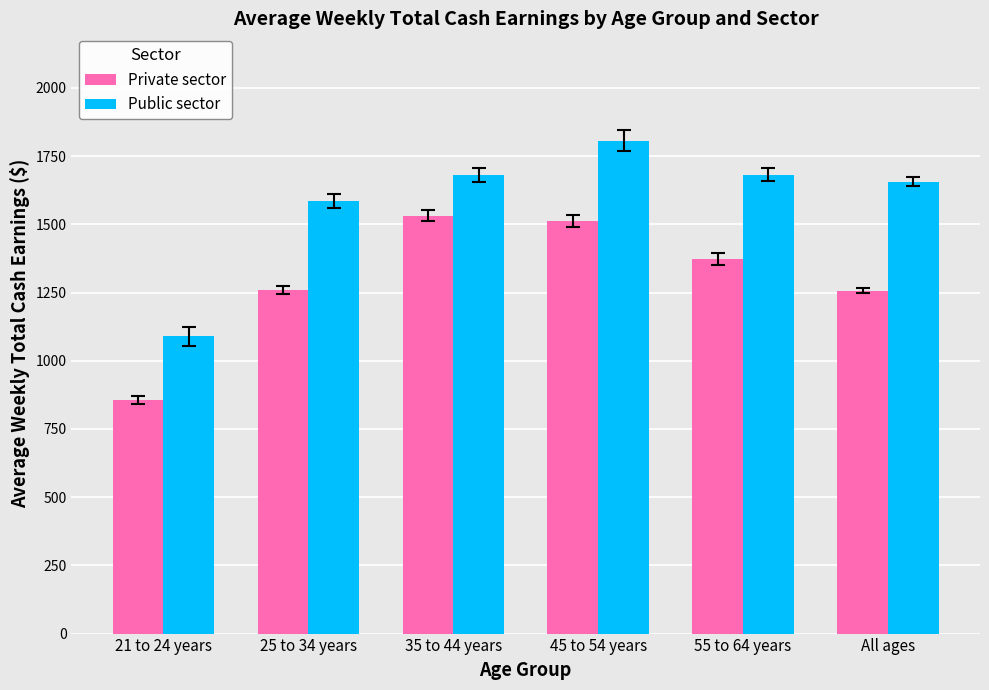

Rank the series by their maximum value, from highest to lowest.

Public sector, Private sector